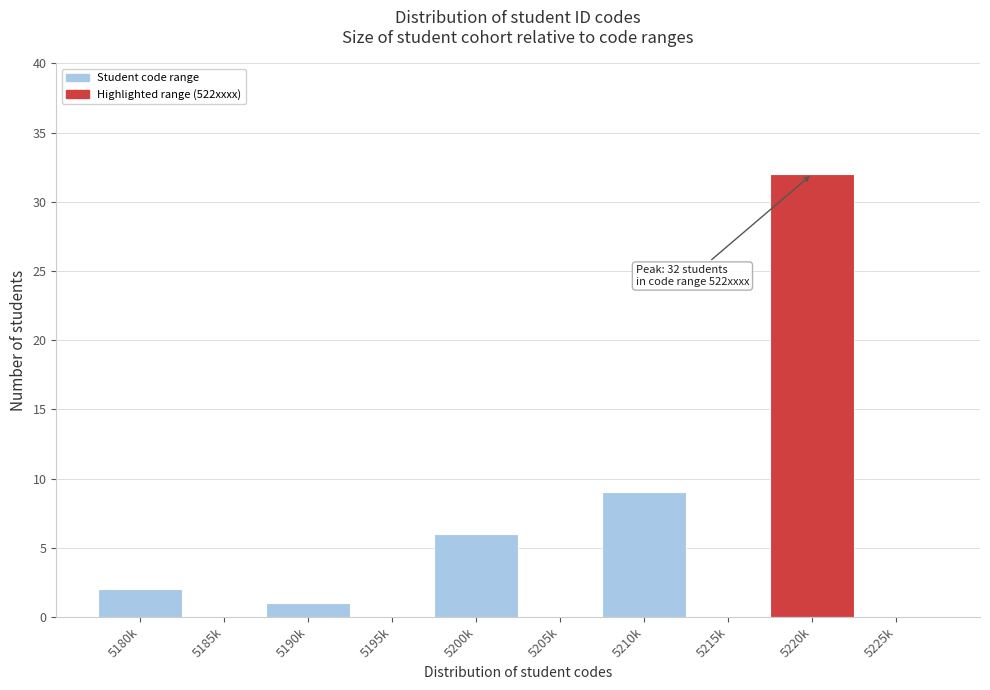

Reading left to right, what are all the values shown in this chart?

5180k=2	5185k=0	5190k=1	5195k=0	5200k=6	5205k=0	5210k=9	5215k=0	5220k=32	5225k=0